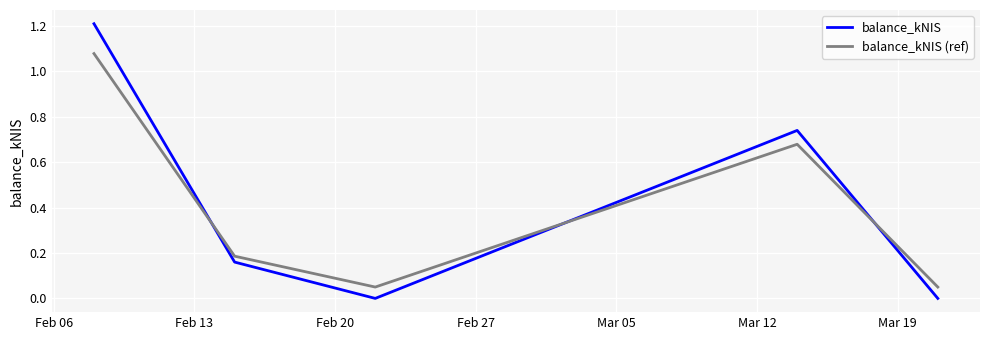

How many interior local valleys does the balance_kNIS (ref) series have?

1